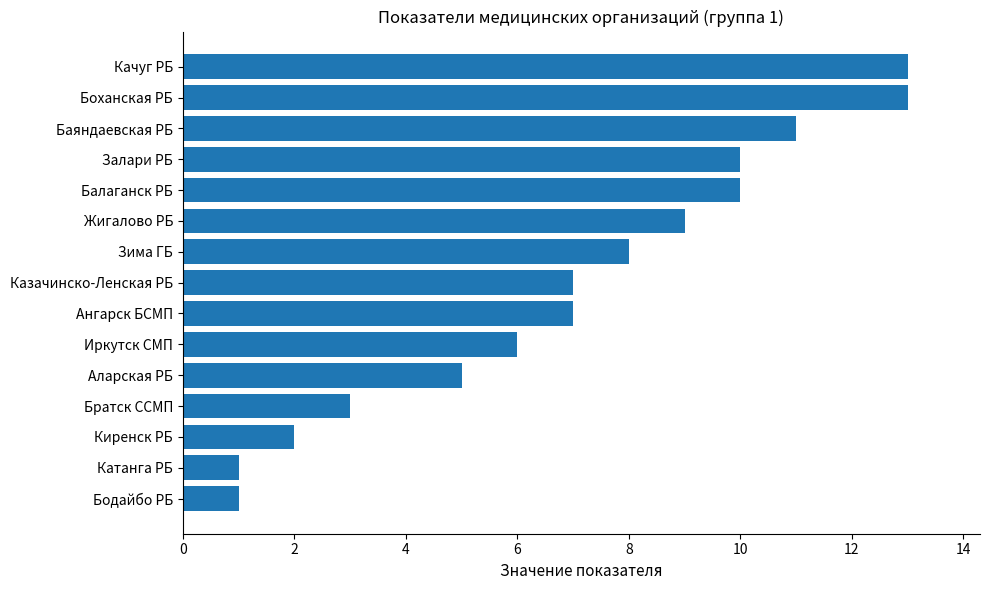

True or false: the data shows 0 at Катанга РБ.

False